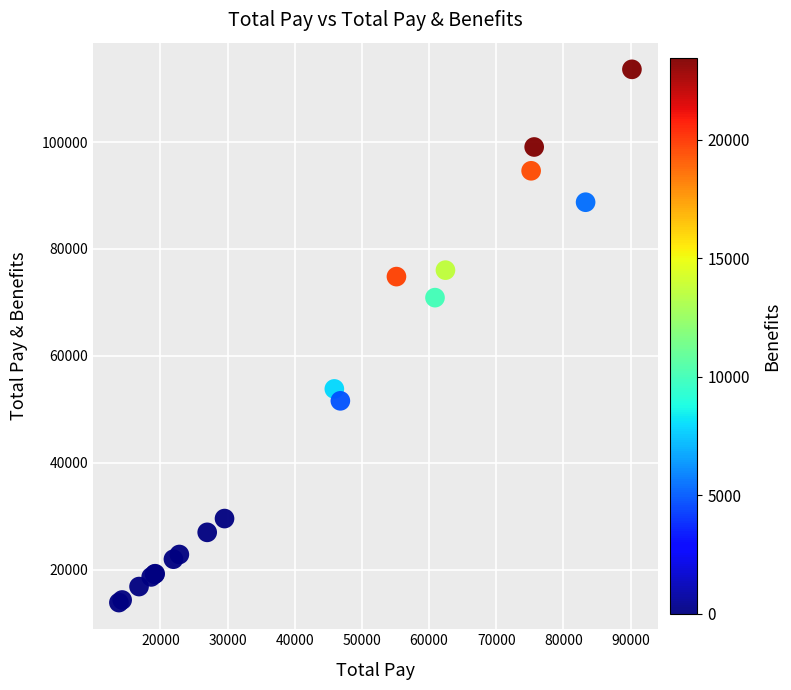

What Y value in the scatter plot is closest to 63721?

70891.8